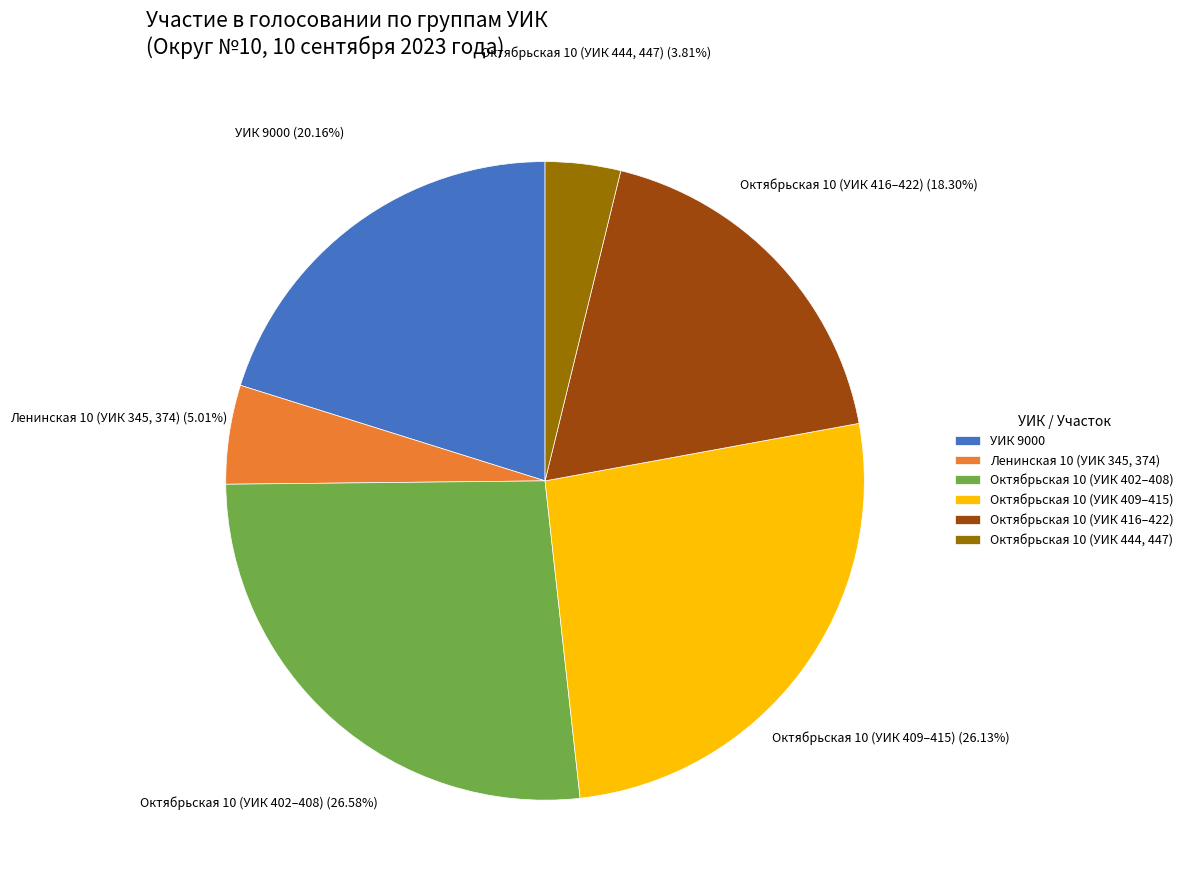

How many segments does this pie chart have?

6